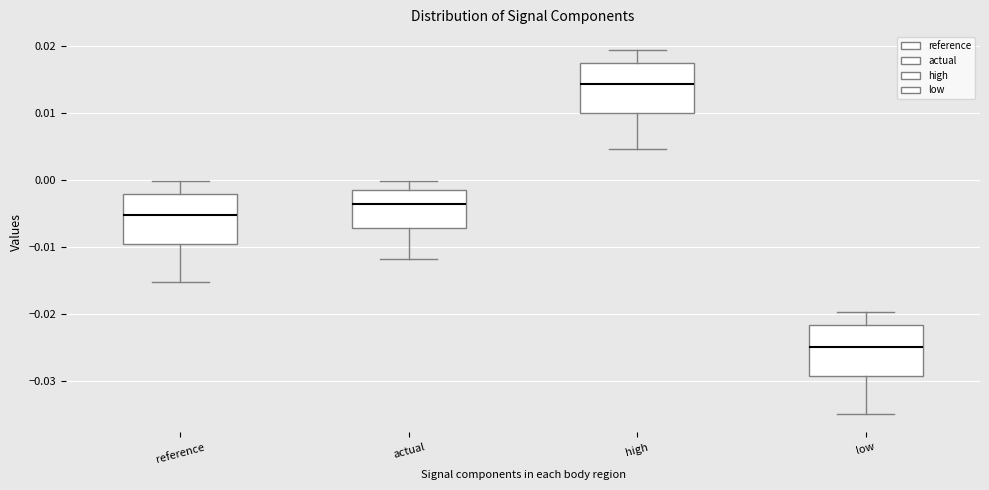

Reading left to right, transcribe this box plot: for each box, give where its median line is, the range the box spans, and where its two whiskers end, as read against the y-axis. The values are not printed on the chart, so give them approximately, as read against the axis.

reference: median -0.005, box -0.010 to -0.002, whiskers -0.015 to 0.000
actual: median -0.004, box -0.007 to -0.001, whiskers -0.012 to 0.000
high: median 0.014, box 0.010 to 0.017, whiskers 0.005 to 0.019
low: median -0.025, box -0.029 to -0.022, whiskers -0.035 to -0.020